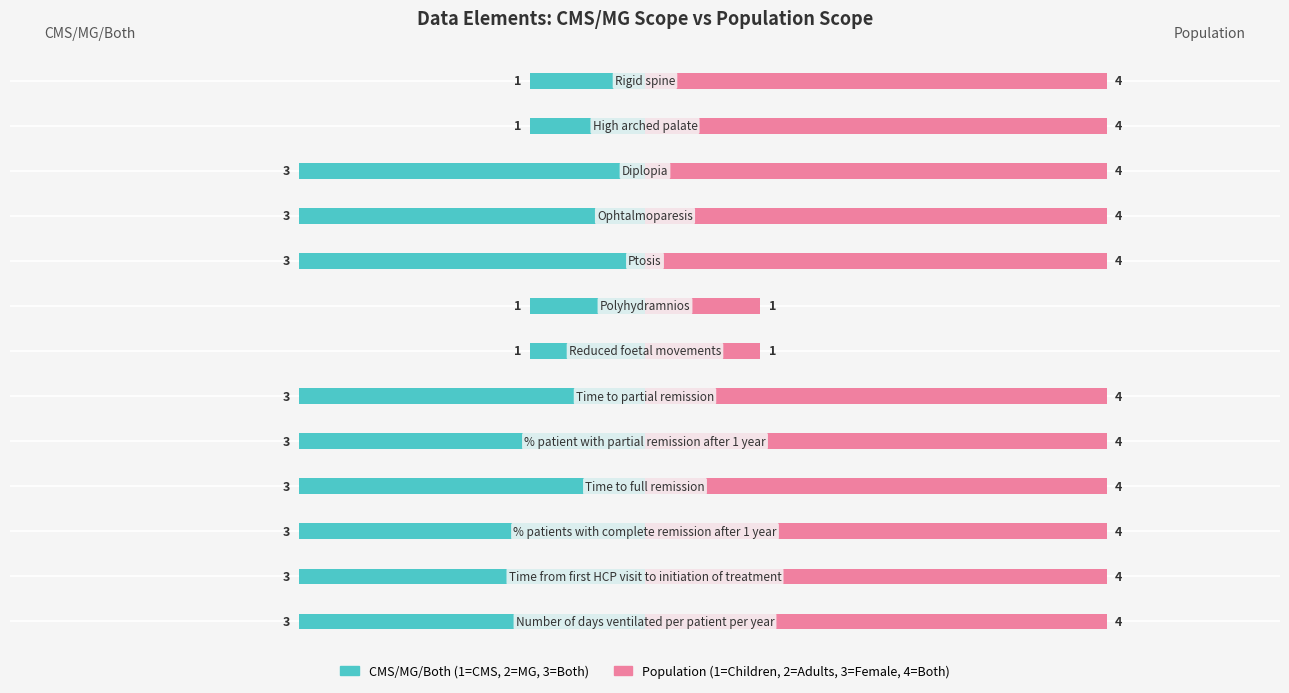

What is the maximum value shown in the chart?

4